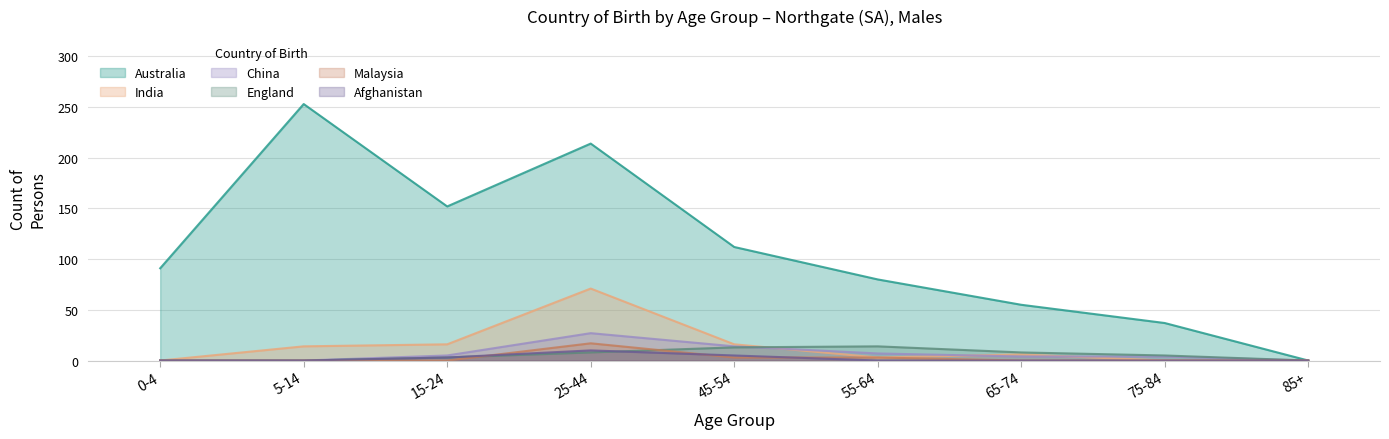

What is the approximate value of India at 15-24, to the nearest 10?

20